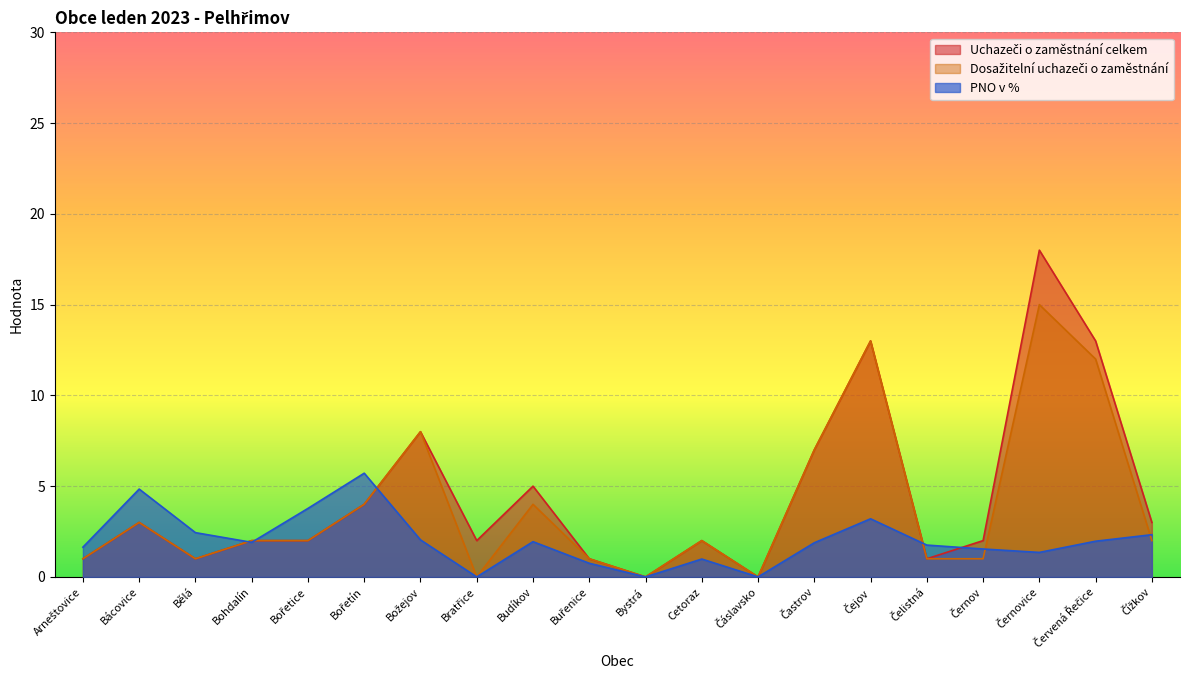

What is the total value across all series at Čejov?

29.2